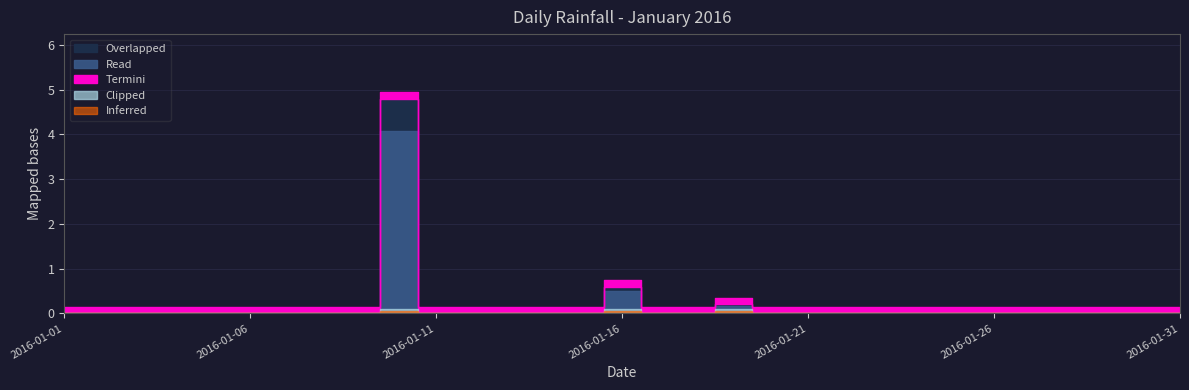

Is this an area chart (filled region under the line)?

No